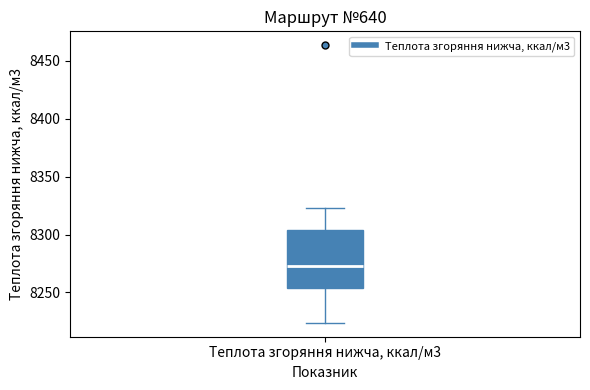

Transcribe this box plot: give where the median line is, the range the box spans, and where the two whiskers end, as read against the y-axis. The values are not printed on the chart, so give them approximately, as read against the axis.

median 8275, box 8255 to 8305, whiskers 8225 to 8325